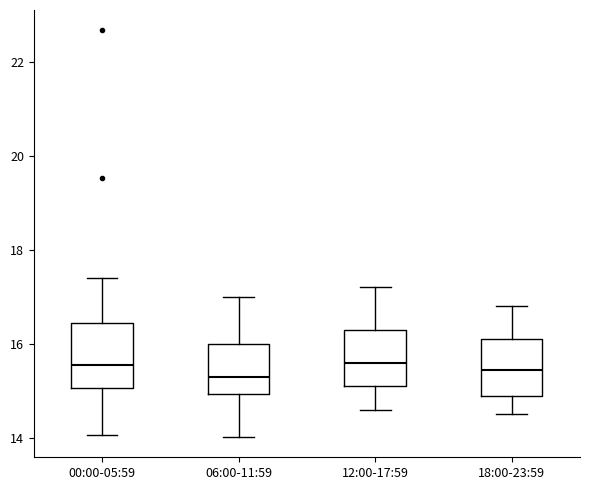

Reading left to right, read every box against the y-axis: the position of its median line, the range the box covers, and the ends of its whiskers. The values are not printed on the chart, so give them approximately, as read against the axis.

00:00-05:59: median 15.6, box 15.0 to 16.4, whiskers 14.0 to 17.4
06:00-11:59: median 15.4, box 15.0 to 16.0, whiskers 14.0 to 17.0
12:00-17:59: median 15.6, box 15.2 to 16.4, whiskers 14.6 to 17.2
18:00-23:59: median 15.4, box 15.0 to 16.2, whiskers 14.6 to 16.8